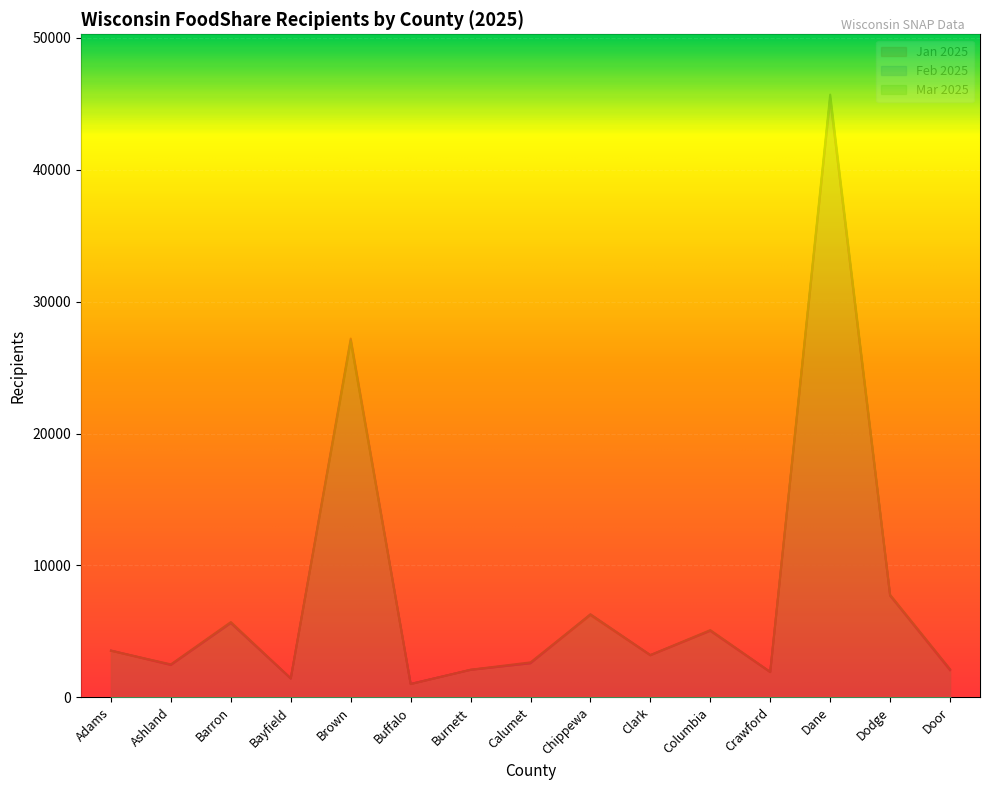

The value of Jan 2025 at Door is 2041. True or false?

True